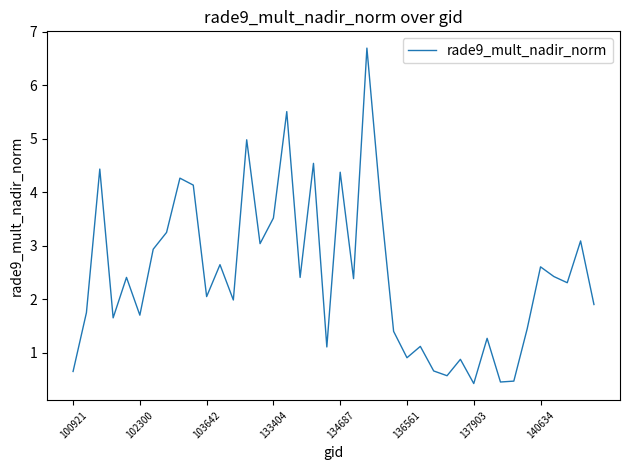

What is the difference between the maximum and minimum values?

6.3